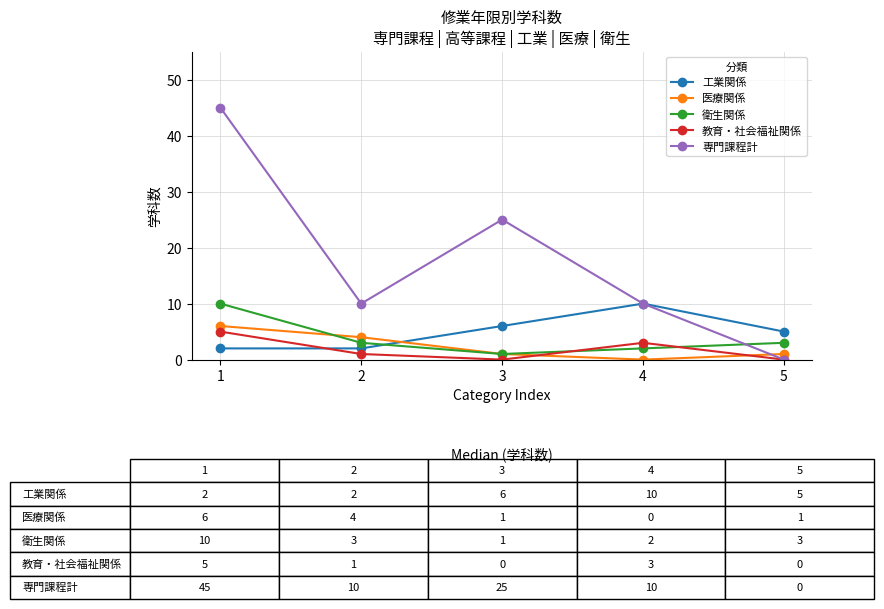

How many intersections are there between 専門課程計 and 医療関係?

1